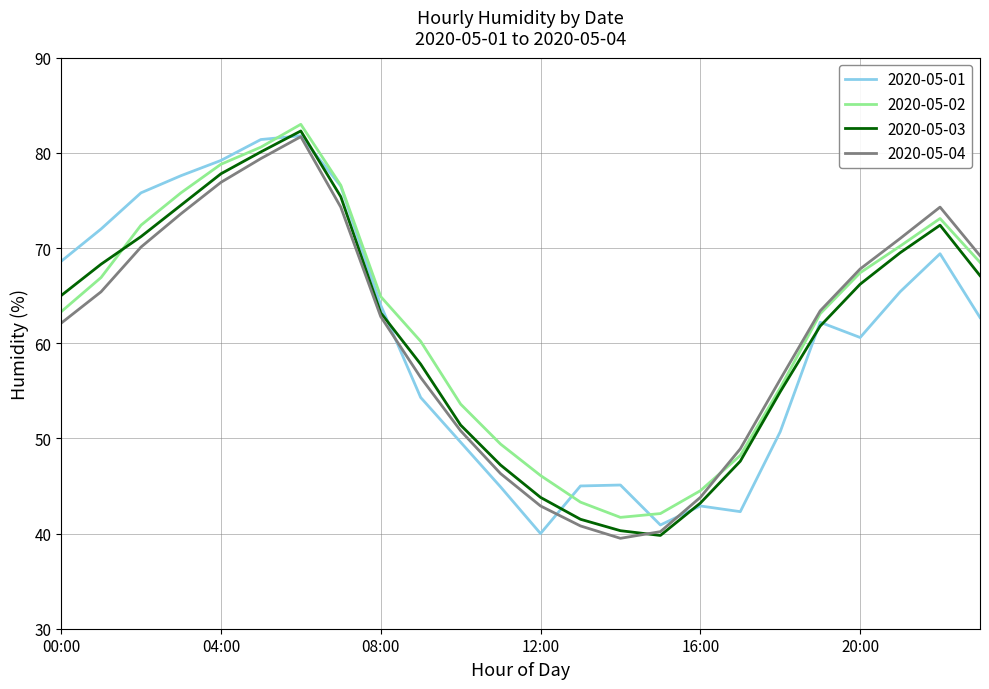

What is the smallest value displayed?

39.5